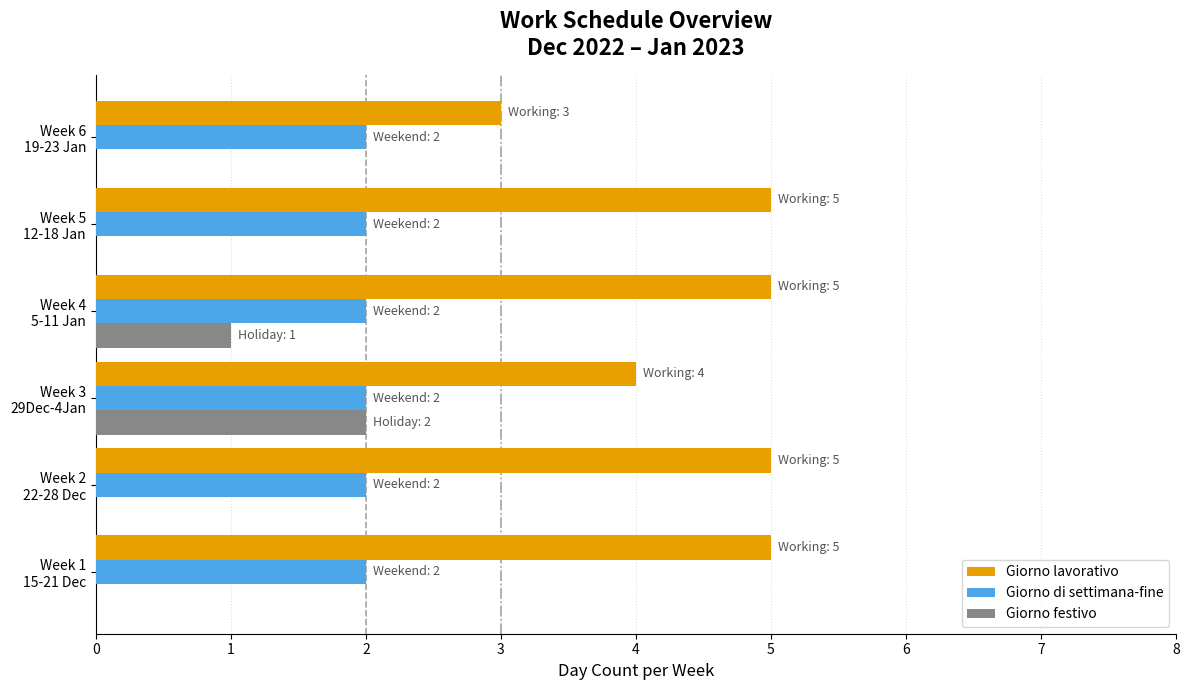

Count the number of data series in this chart.

3